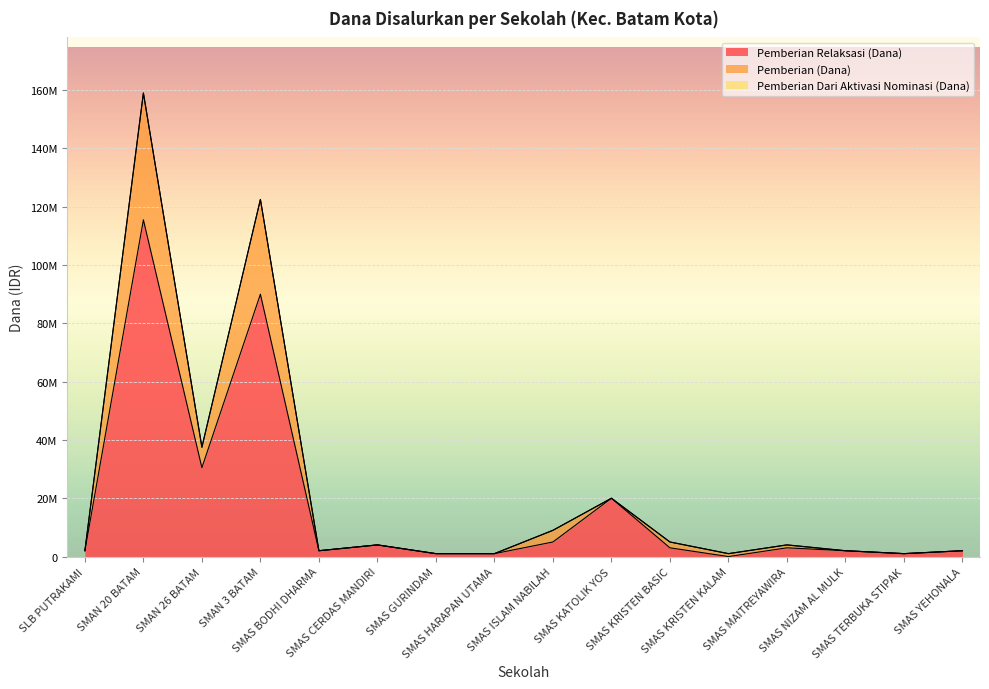

Does the chart display data point markers on the line(s)?

No